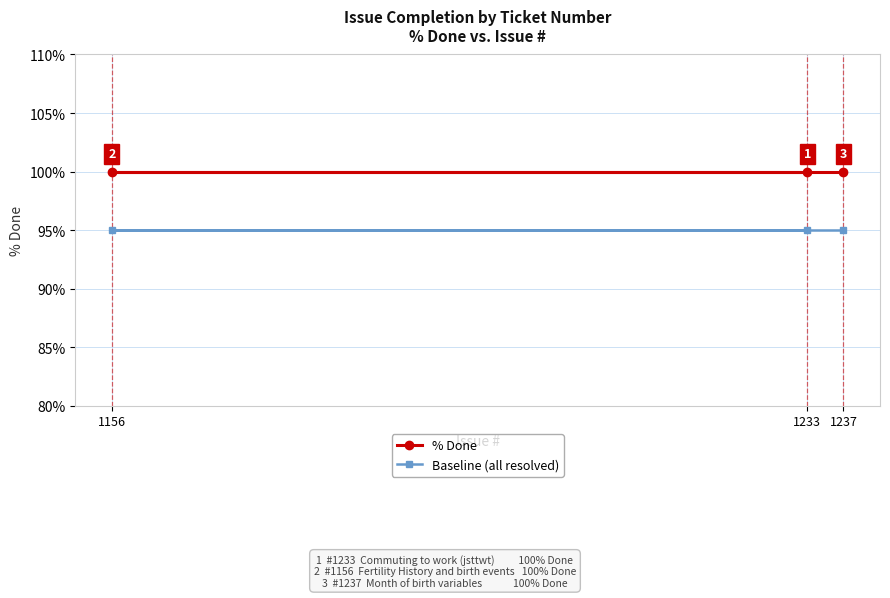

Reading right to left, extract all data points from this chart.

% Done: 100	100	100
Baseline (all resolved): 95	95	95